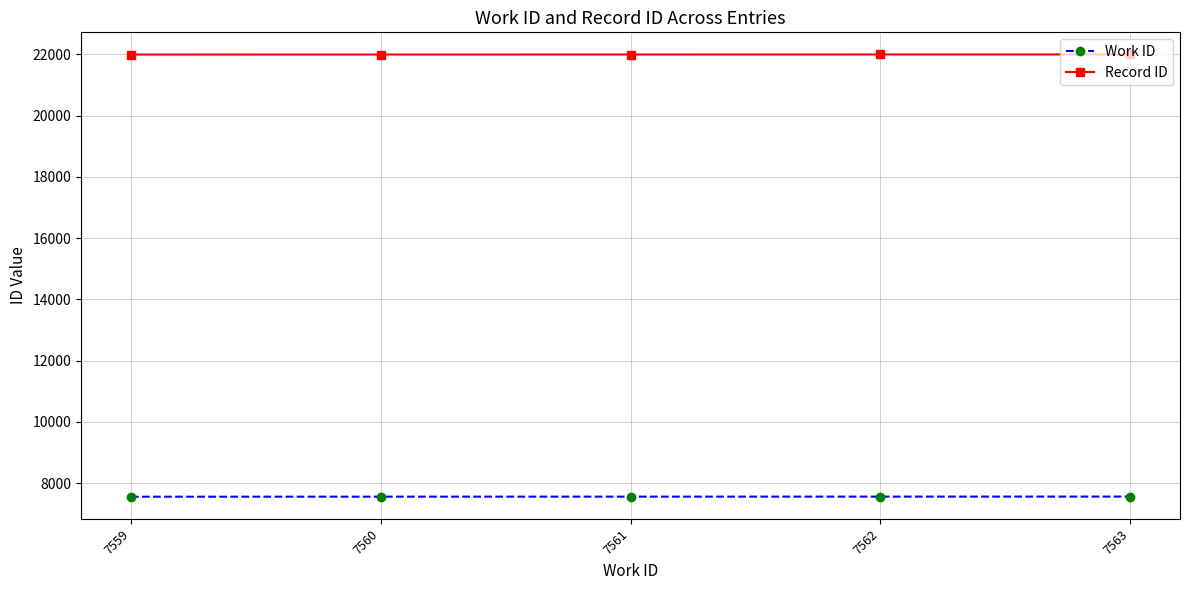

How many series are shown in this chart?

2